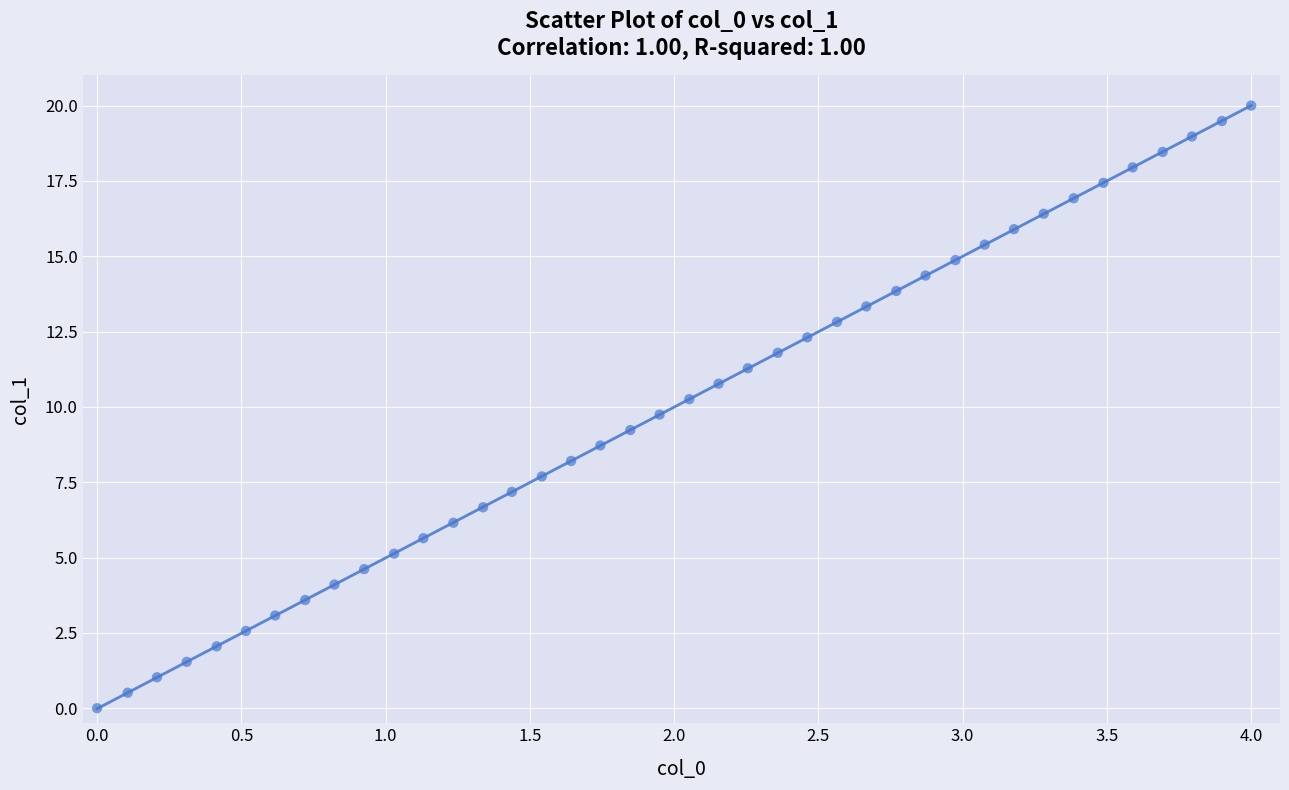

What is the range of Y values (max minus min)?

20.0